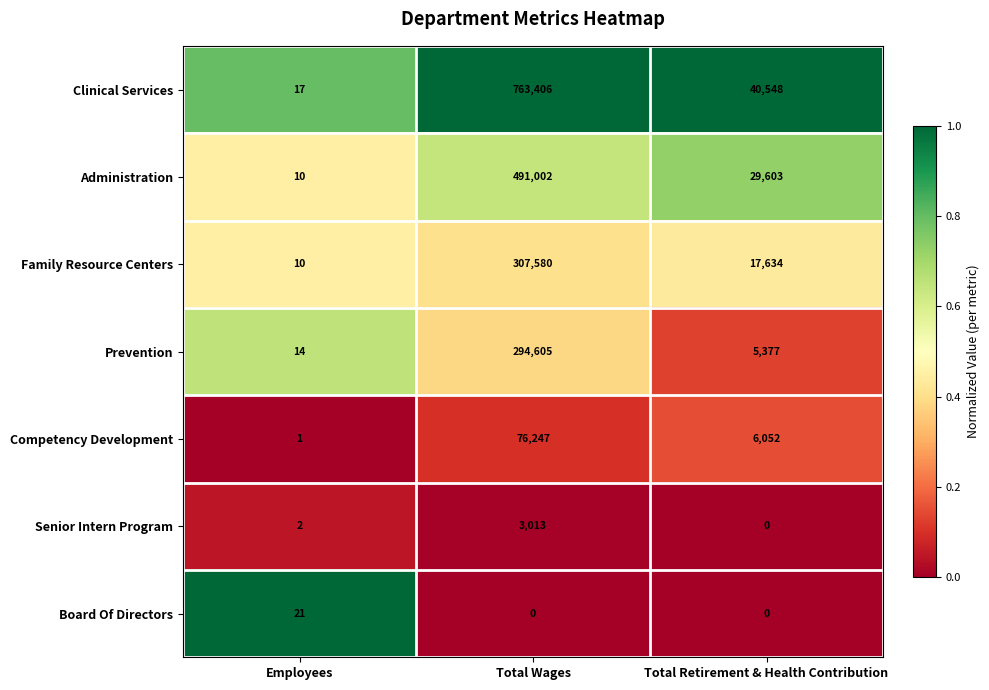

Reading right to left, what are all the values shown in this chart?

Clinical Services: 40548	763406	17
Administration: 29603	491002	10
Family Resource Centers: 17634	307580	10
Prevention: 5377	294605	14
Competency Development: 6052	76247	1
Senior Intern Program: 0	3013	2
Board Of Directors: 0	0	21